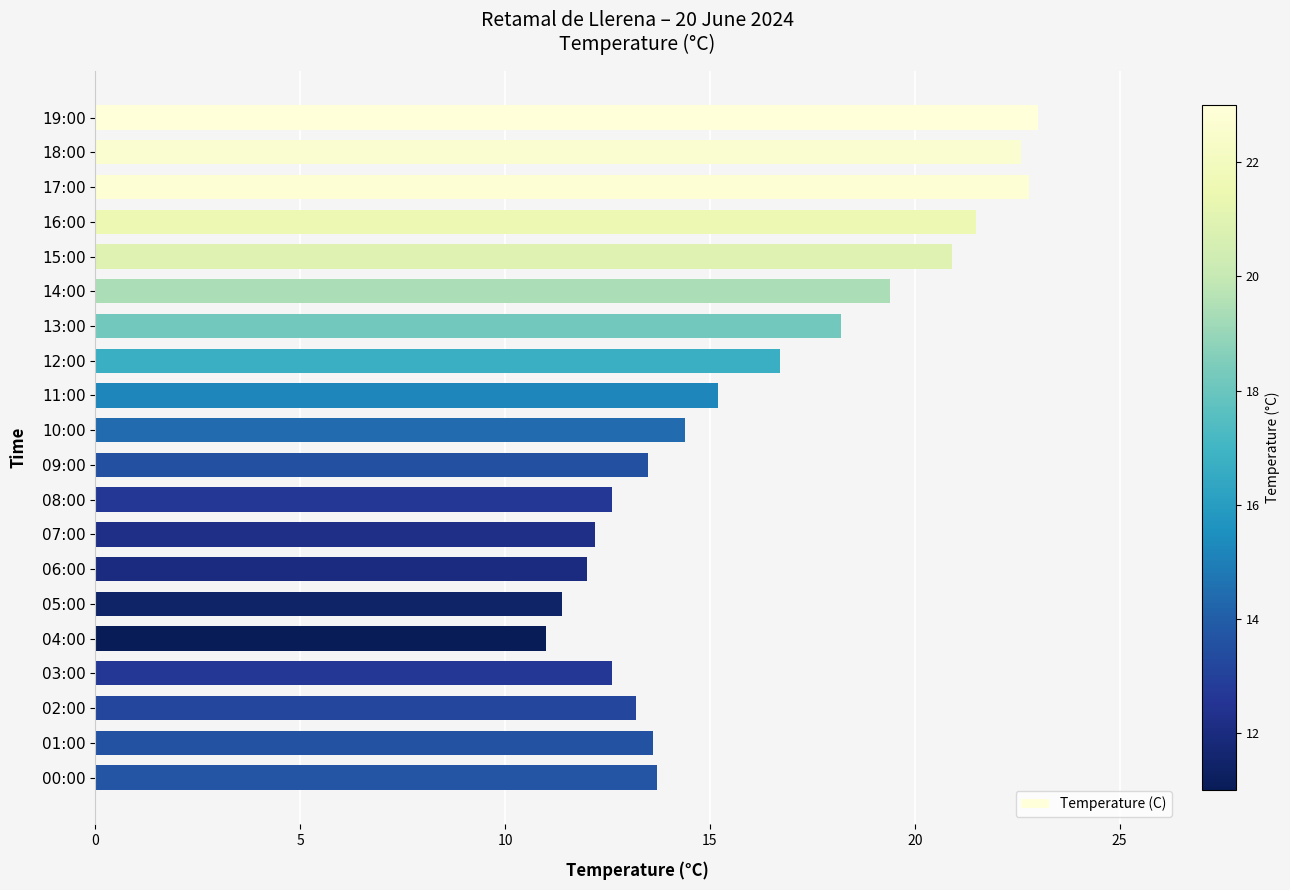

True or false: the data shows 13.7 at 00:00.

True